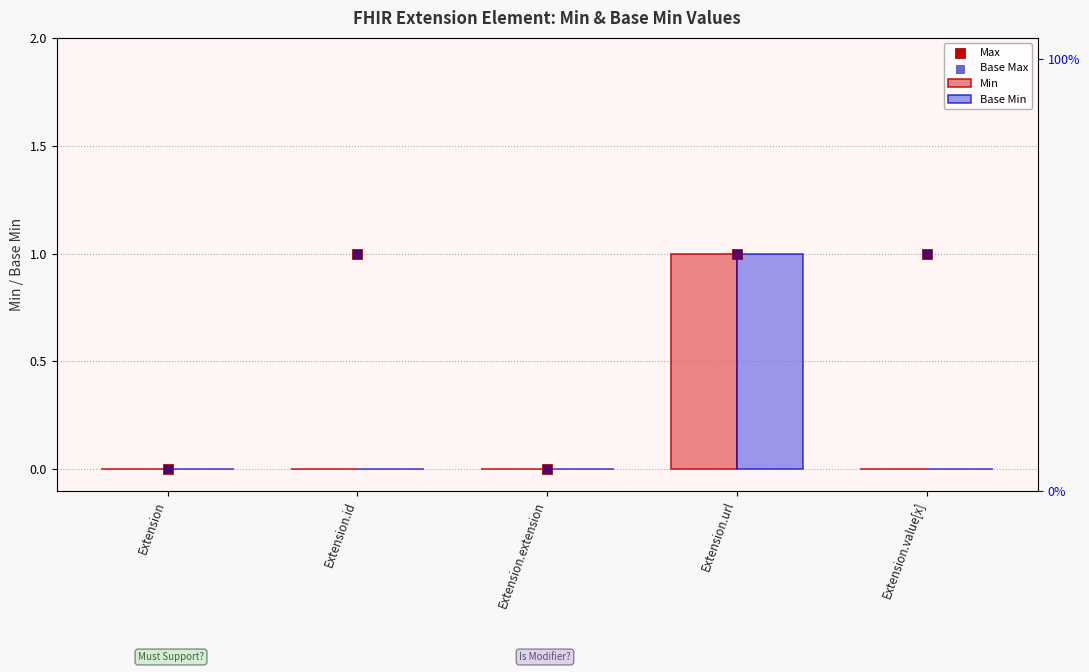

What are all the series names shown in the legend?

Min, Base Min, Max, Base Max